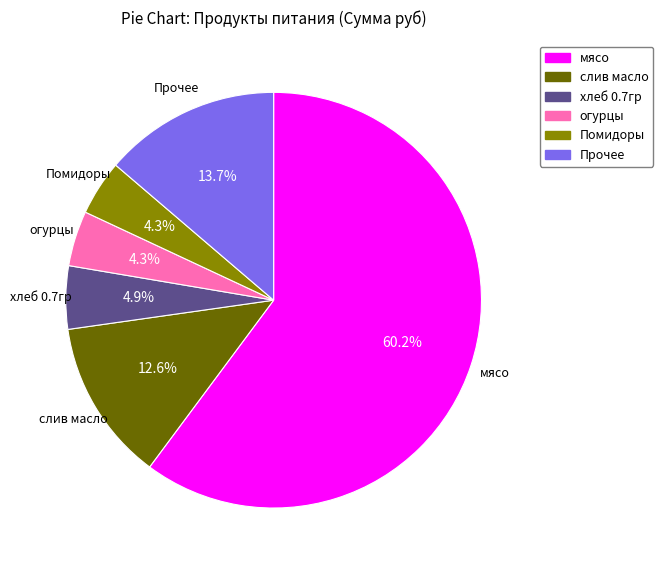

To the nearest percent, what is the average slice percentage?

17%